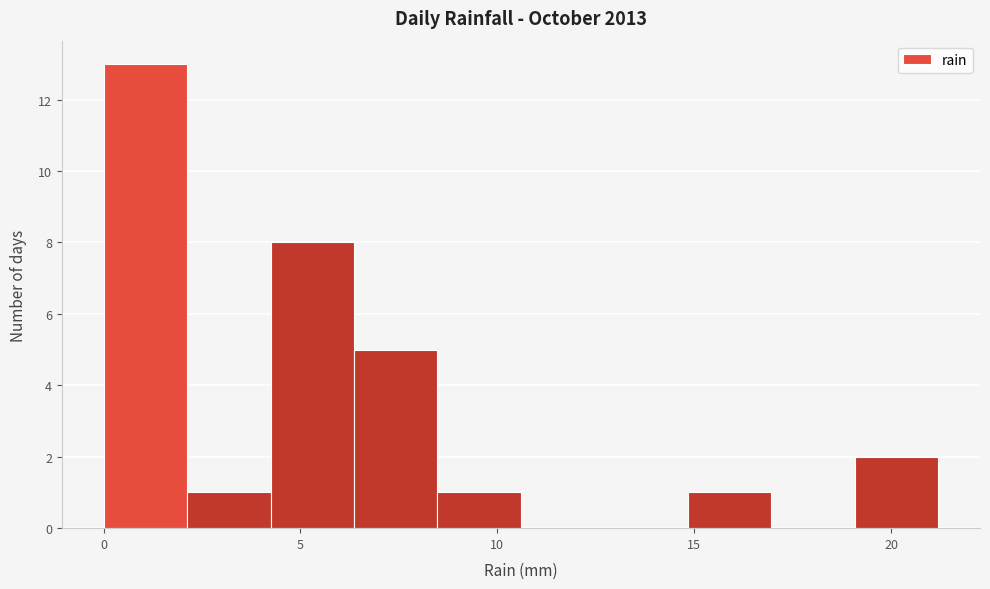

Reading left to right, transcribe this chart: for each bar, give the range it covers on the x-axis and its height. Neither the bar edges nor the heights are printed on the chart, so give them approximately, as read against the axes.

0.0 to 2.0: 13
2.0 to 4.0: 1
4.0 to 6.5: 8
6.5 to 8.5: 5
8.5 to 10.5: 1
10.5 to 12.5: 0
12.5 to 15.0: 0
15.0 to 17.0: 1
17.0 to 19.0: 0
19.0 to 21.0: 2